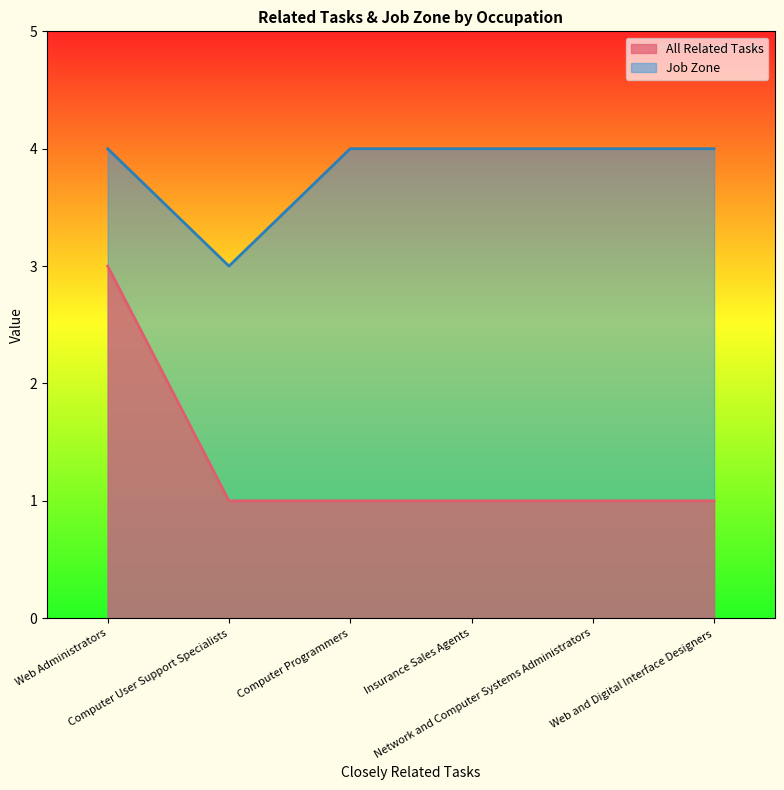

What is the total value across all series at Insurance Sales Agents?

5